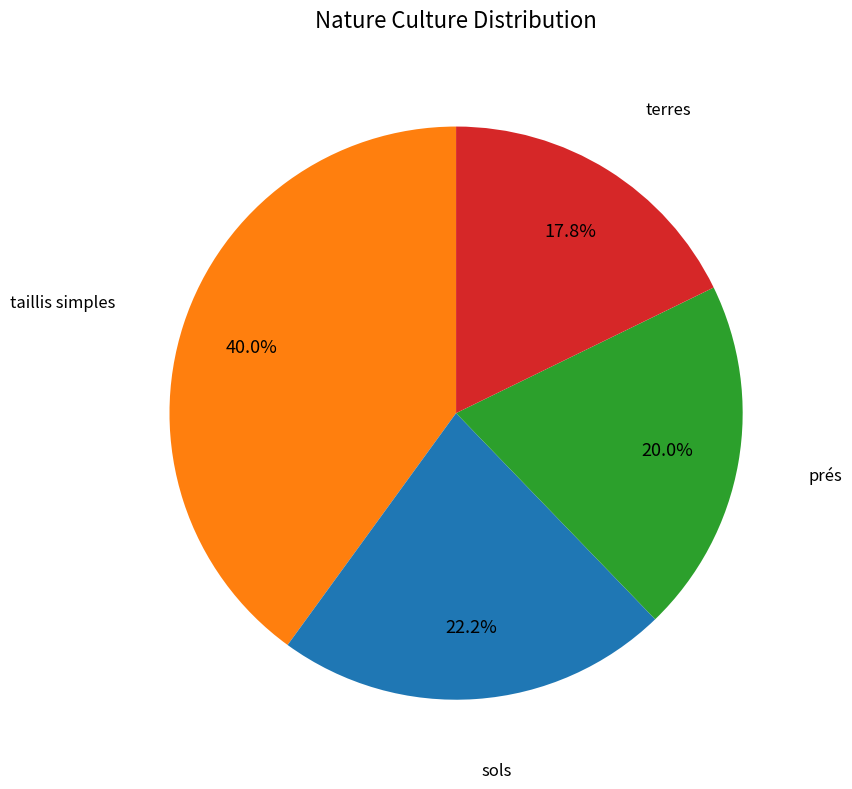

How many segments does this pie chart have?

4